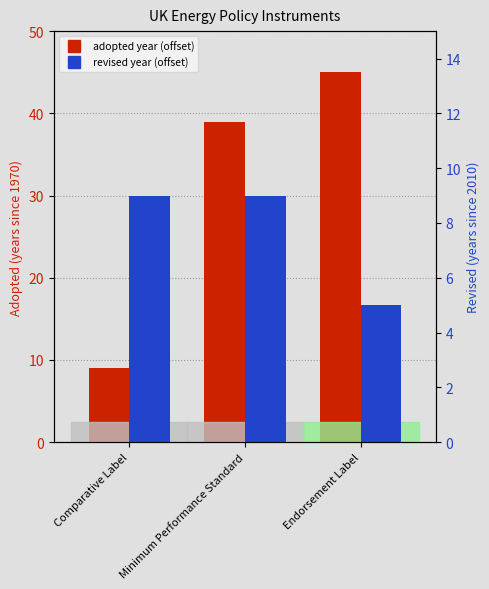

Reading left to right, extract all data points from this chart.

Adopted: 9	39	45
Revised: 9	9	5